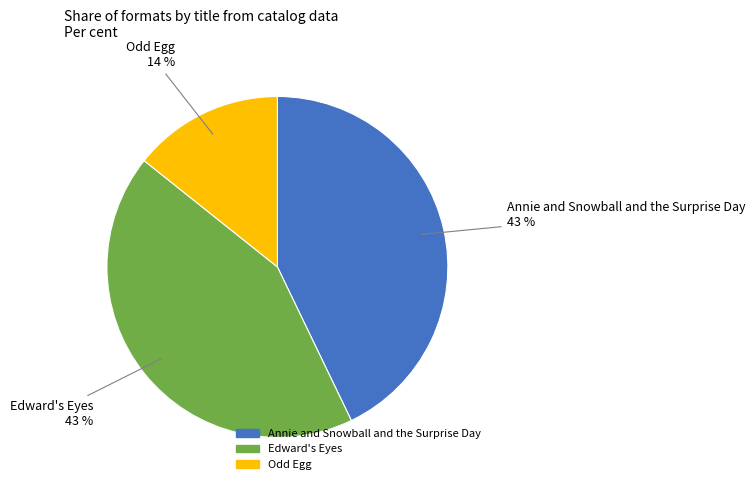

To the nearest percent, what is the difference between the largest and smallest slice percentages?

29%